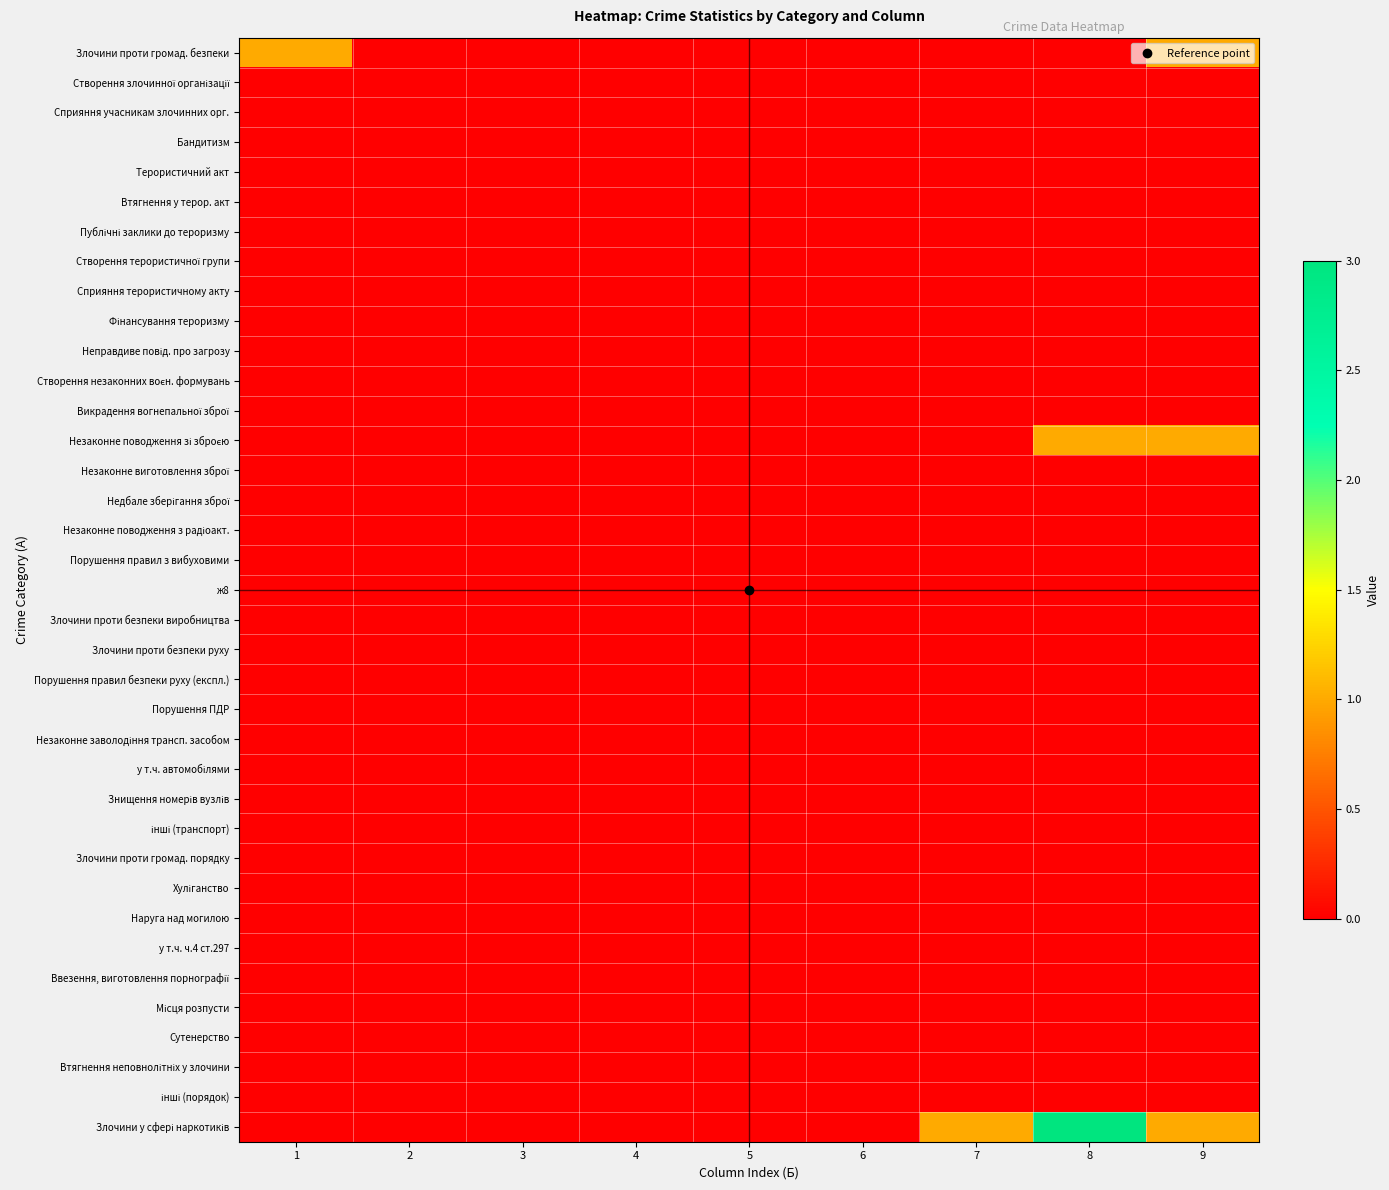

At how many categories does at least one series exceed 0?

4